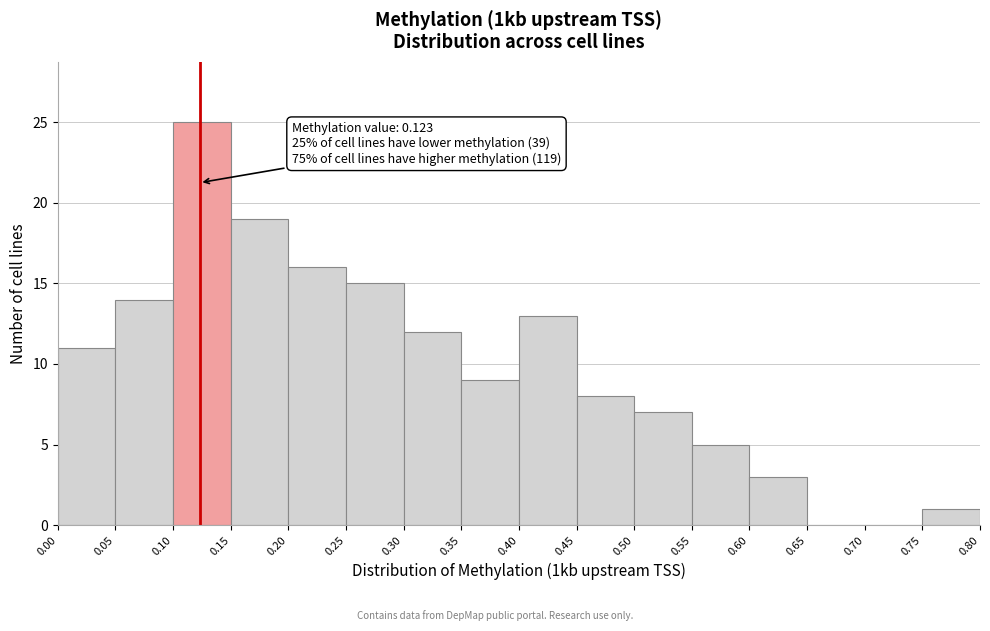

Over which range of the x-axis is the bar tallest?

0.10 to 0.15